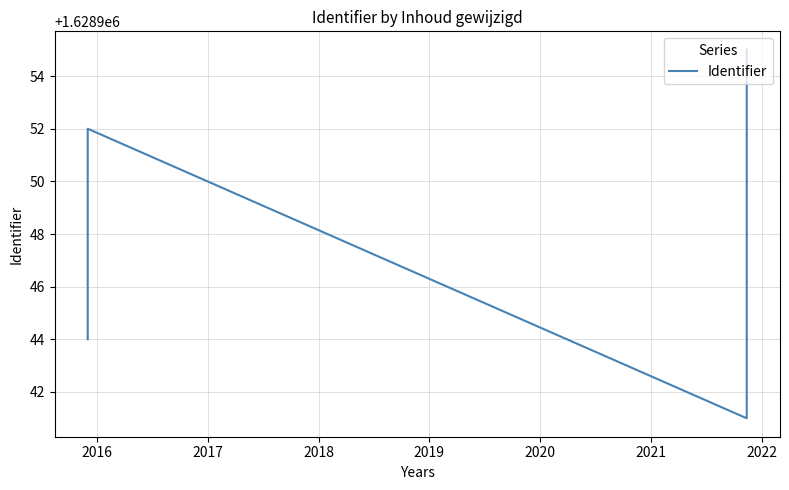

What is the ratio of the value at 2018 to the value at 2020?

1.0